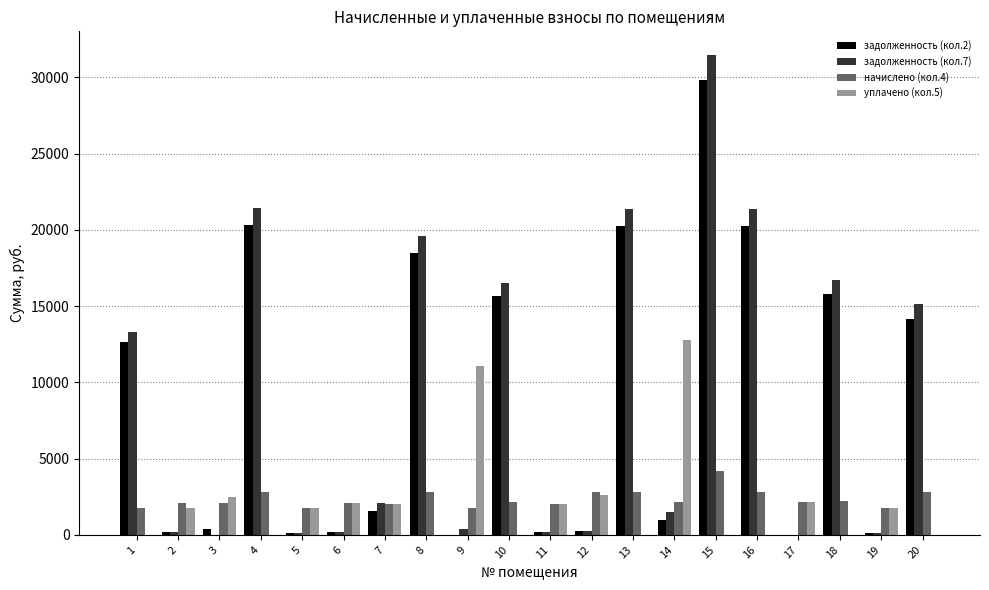

Where does the задолженность (кол.7) series first go above 2093?

1